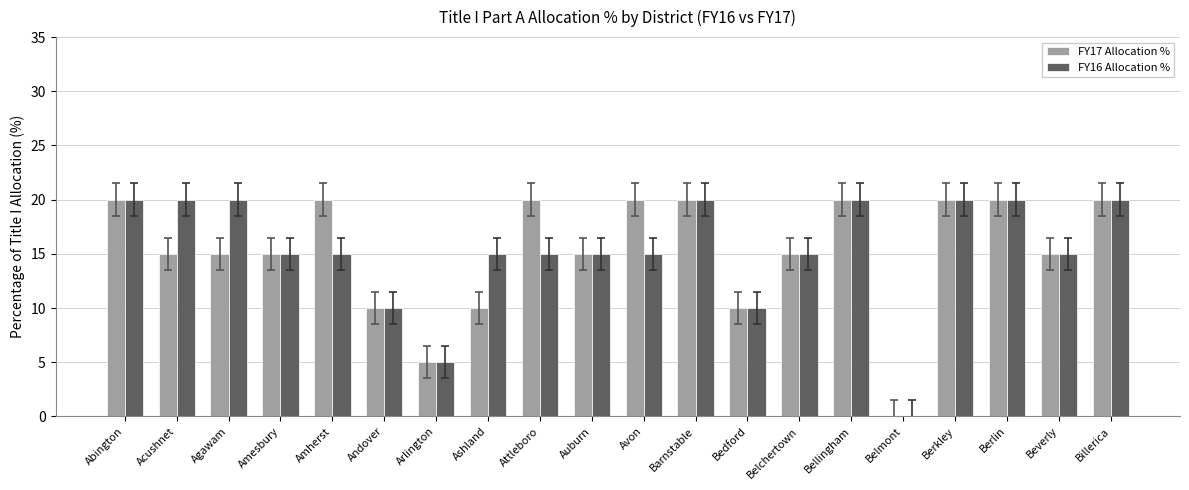

How many groups of bars are there?

20